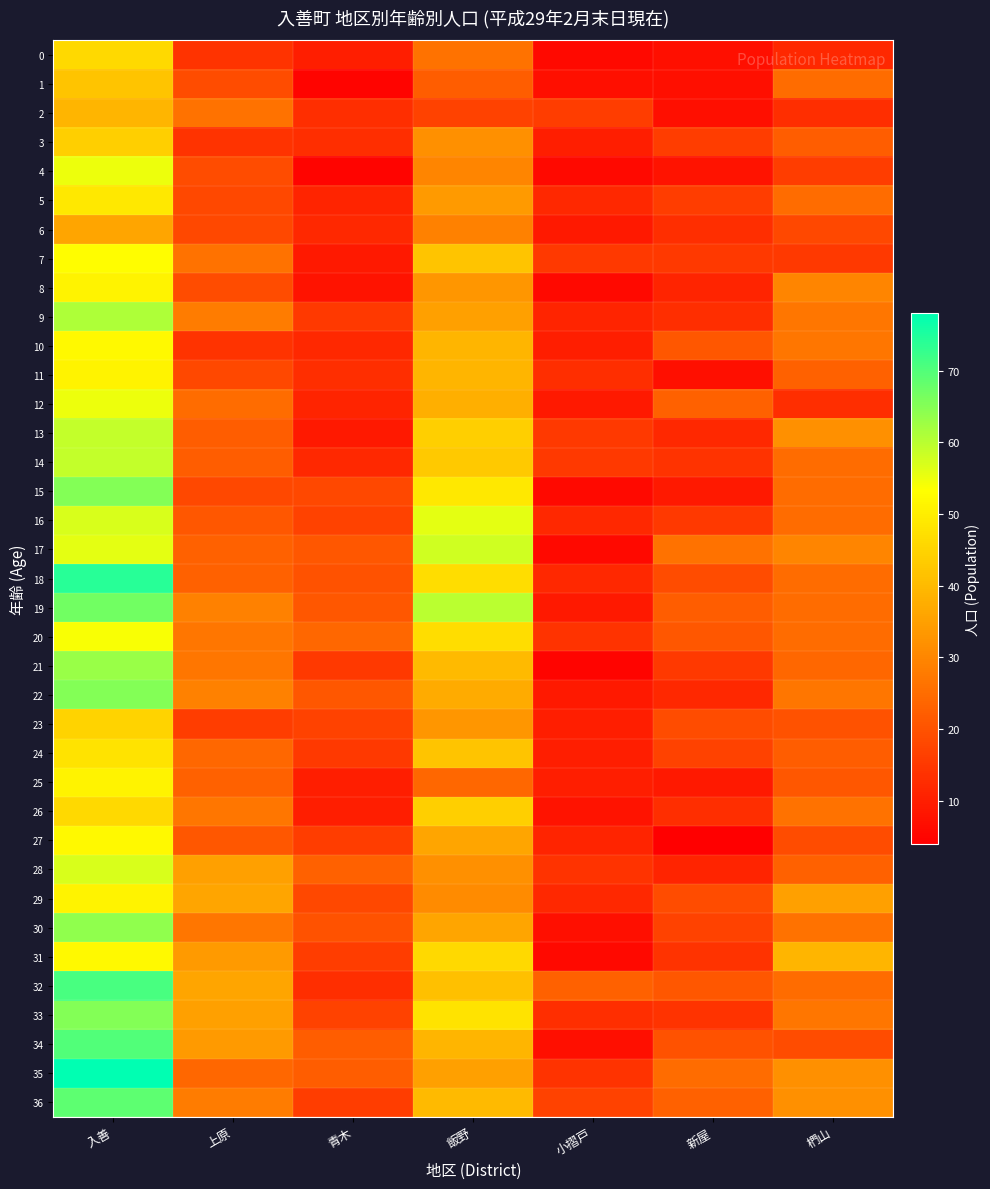

Which series changed the most between 入善 and 飯野?

35